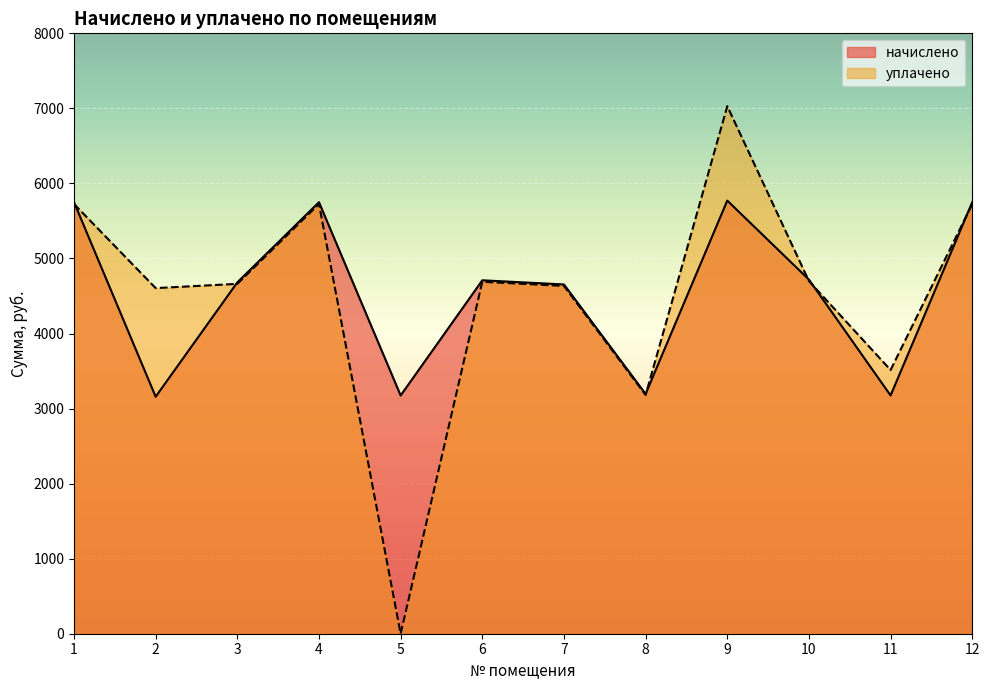

What is the average value of the начислено series?

4540.6